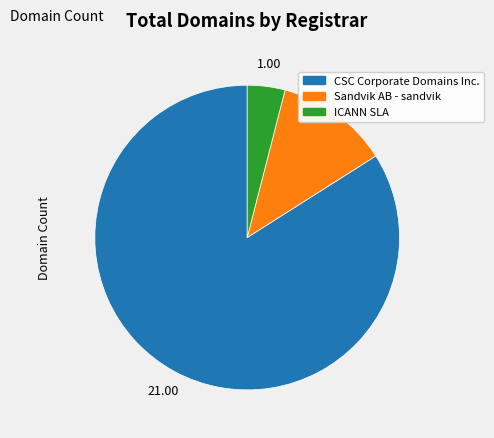

How many slices are in this pie chart?

3